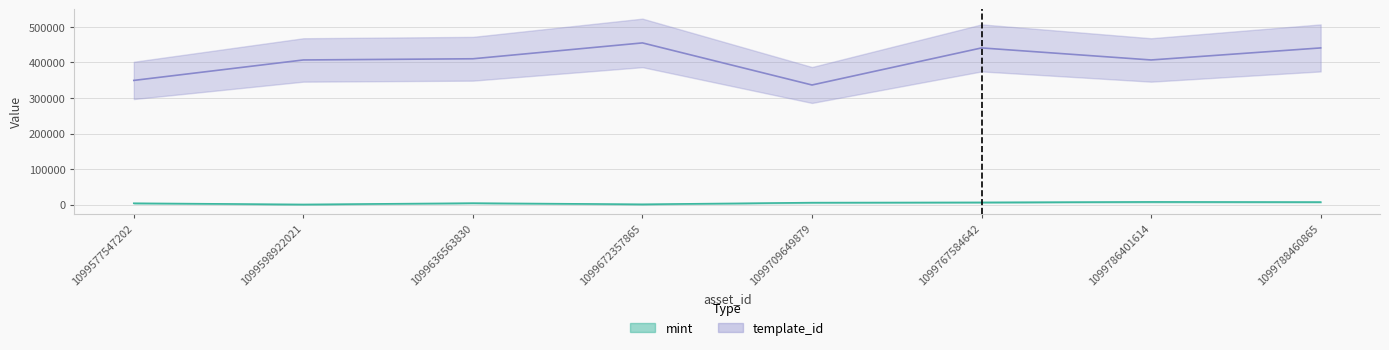

Is the value of mint at 1099598922021 greater than the value of template_id at 1099709649879?

No